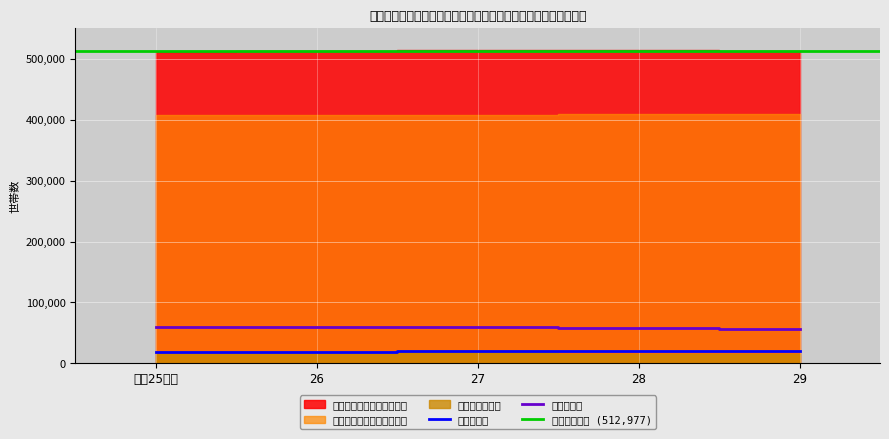

Where is 働いている者のいない世帯 nearest to the value 408556?

28